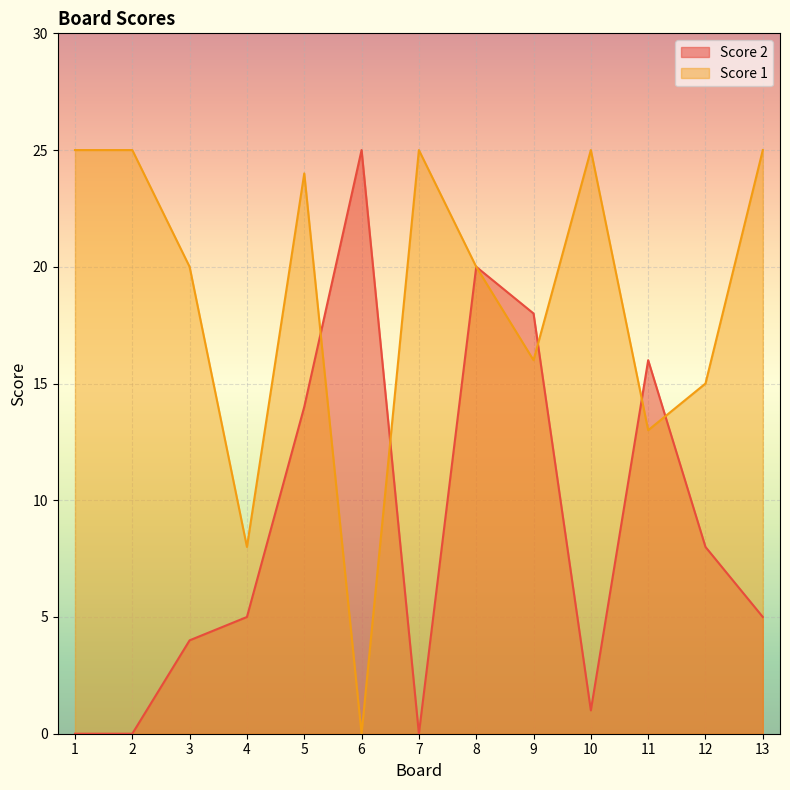

What is the value of the Score 1 point at the 7th from the left?

25